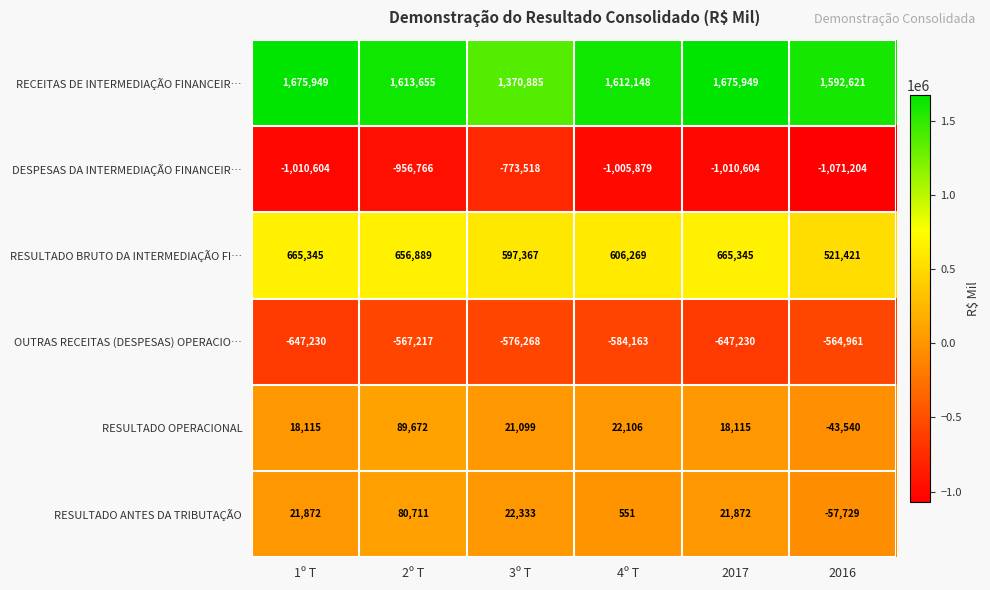

What is the difference between the second highest and second lowest values in the RESULTADO OPERACIONAL series?

3991